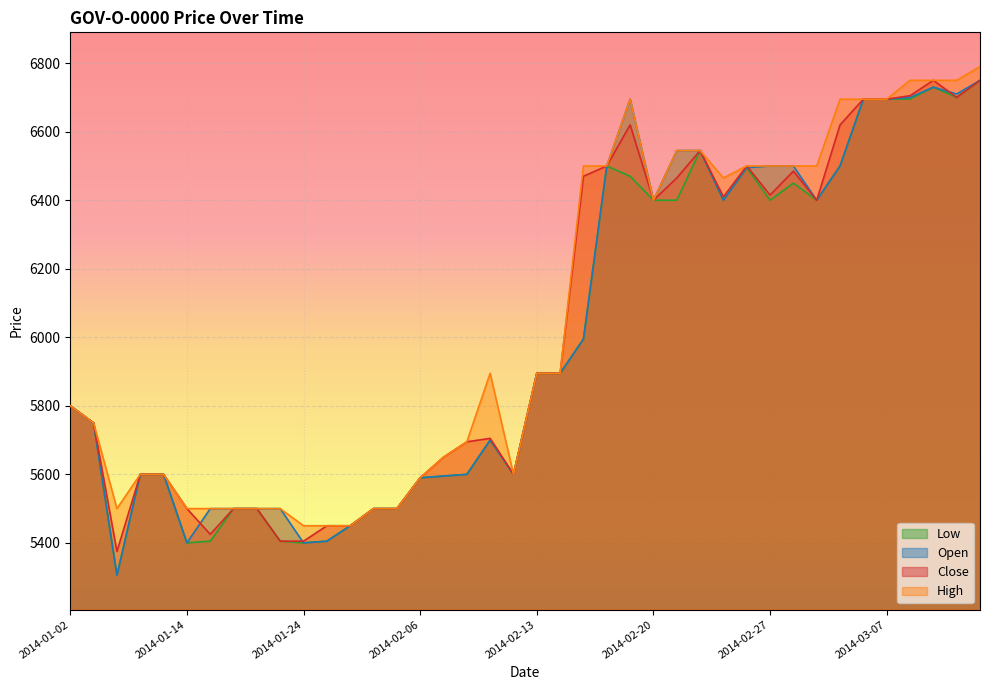

How many lines are shown in the chart?

4